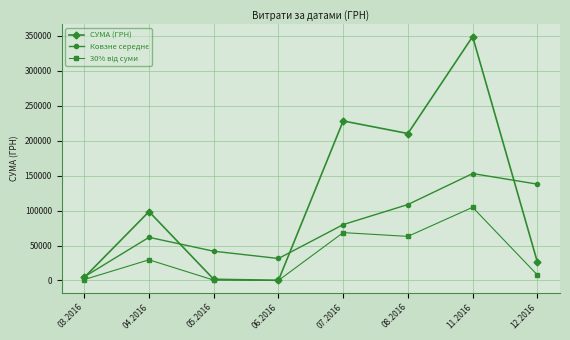

In СУМА (ГРН), how many points are lower than both neighbors (excluding endpoints)?

2